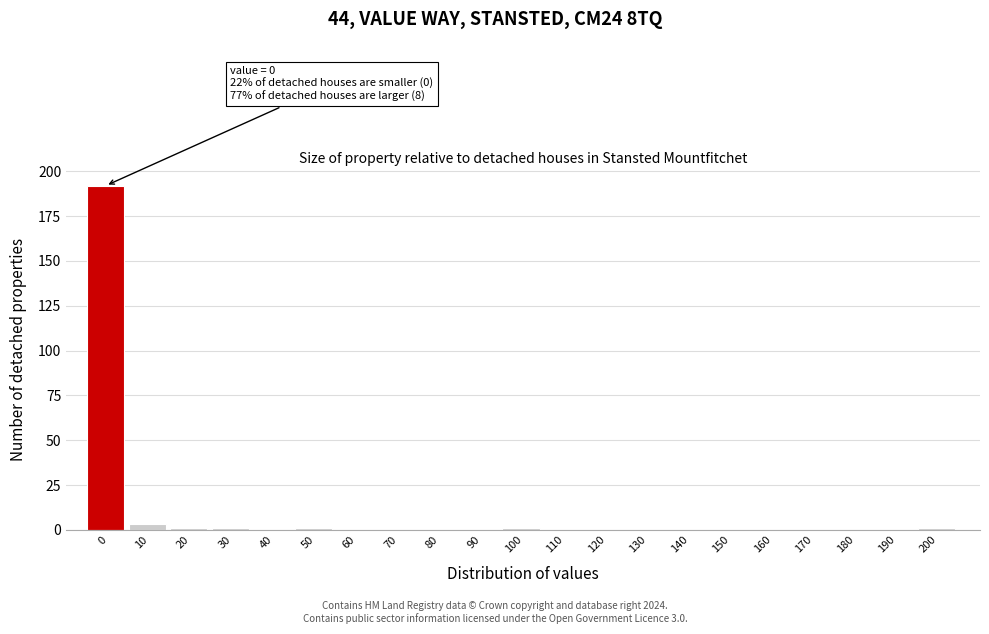

Reading right to left, transcribe all the data shown in this chart.

200=1	190=0	180=0	170=0	160=0	150=0	140=0	130=0	120=0	110=0	100=1	90=0	80=0	70=0	60=0	50=1	40=0	30=1	20=1	10=3	0=192